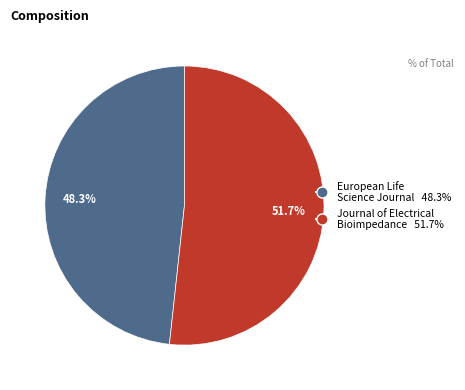

Which has a higher value, European Life Science Journal or Journal of Electrical Bioimpedance?

Journal of Electrical Bioimpedance